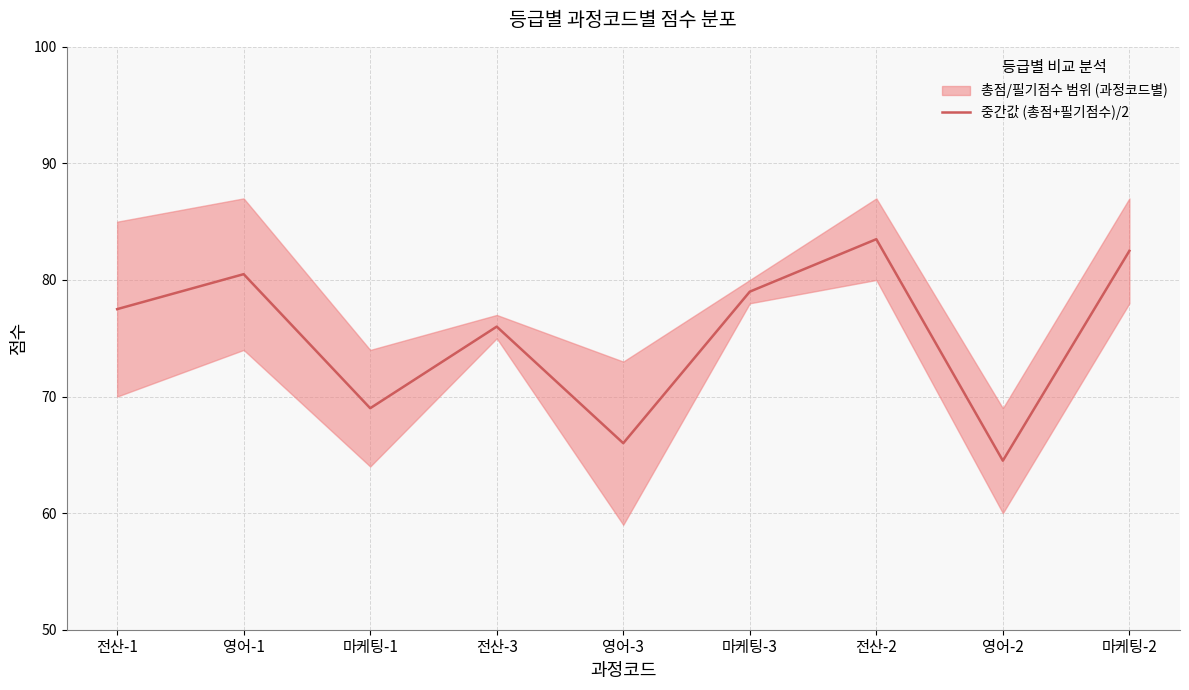

What is the value of the 1st point from the left?

77.5